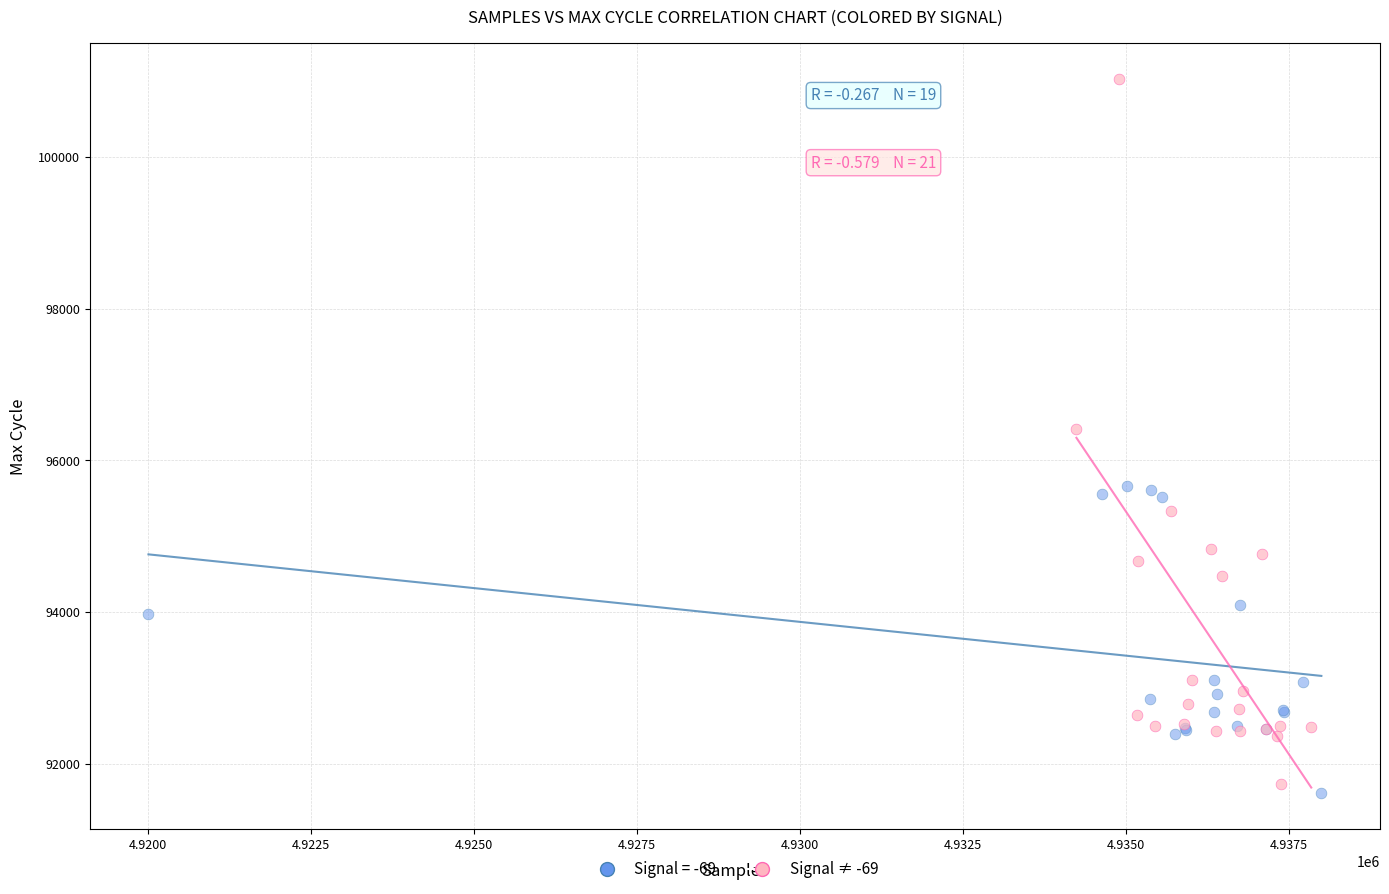

Which series contains the highest Y value?

Signal ≠ -69